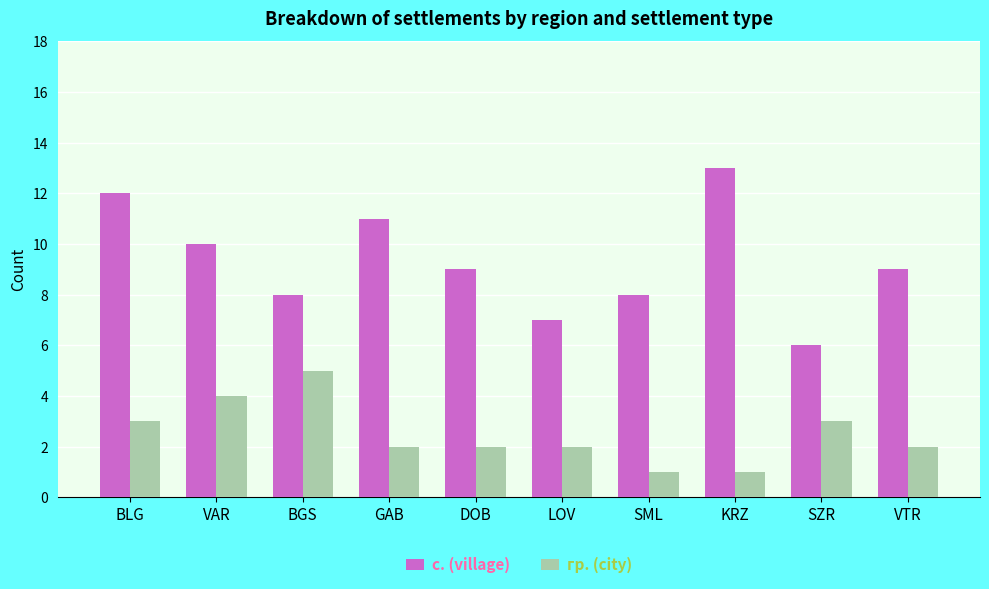

At VTR, list the series in order from smallest to largest.

гр. (city), с. (village)